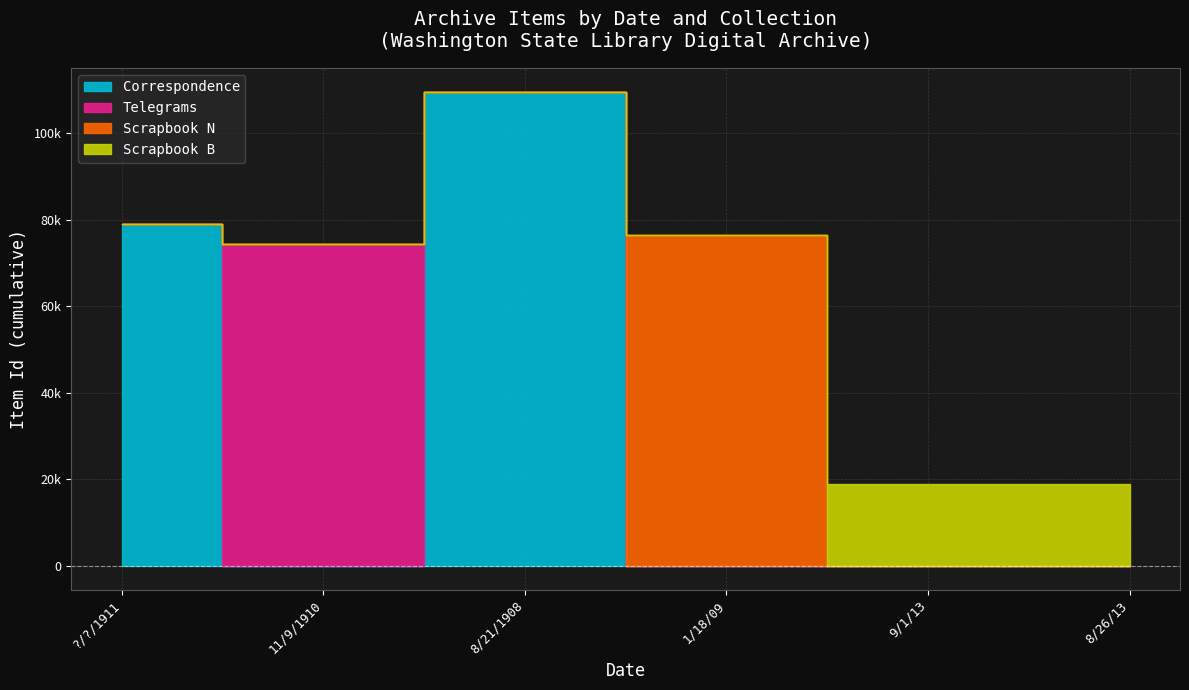

What is the difference between the highest and lowest values at 8/26/13?

18942